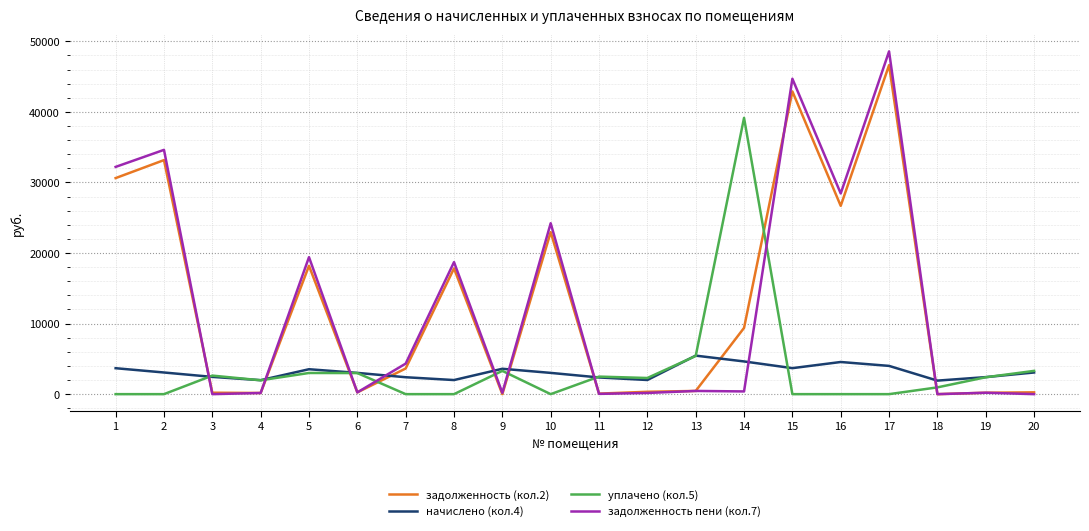

At which label does начислено (кол.4) reach its peak?

13